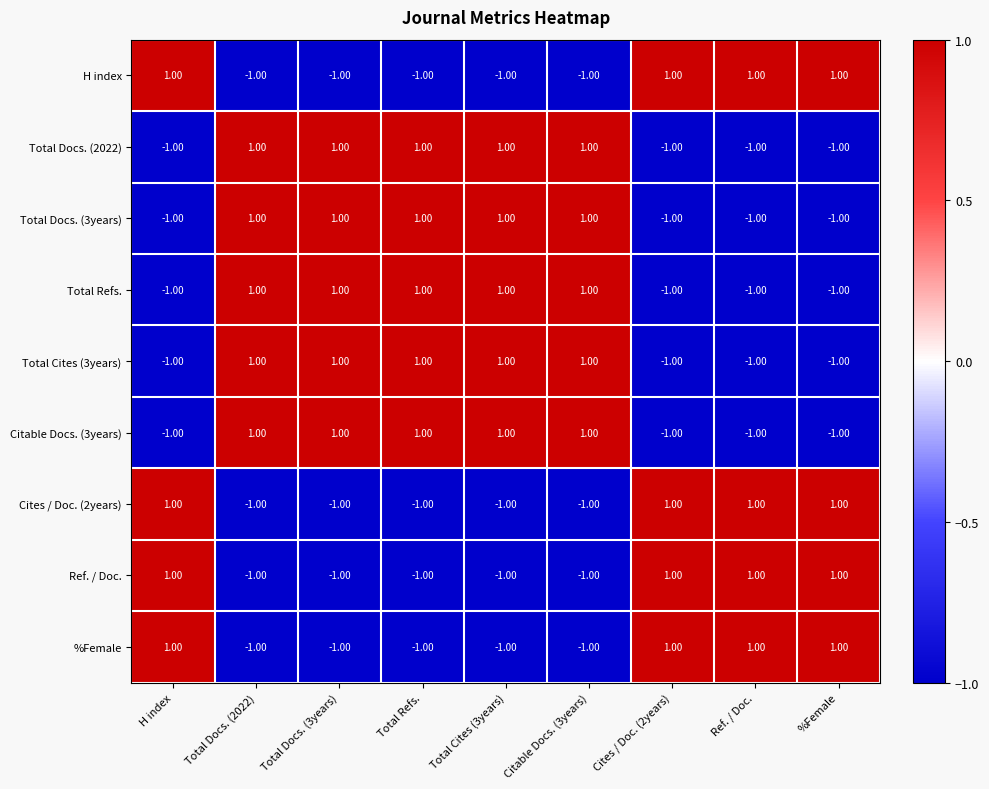

At how many categories does at least one series exceed 0?

9